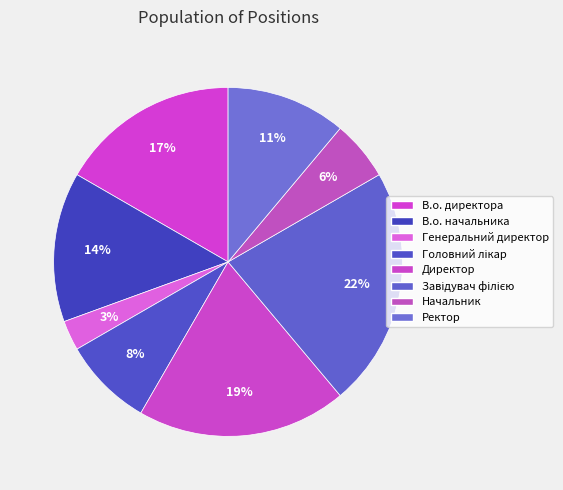

Count the number of slices in the pie.

8